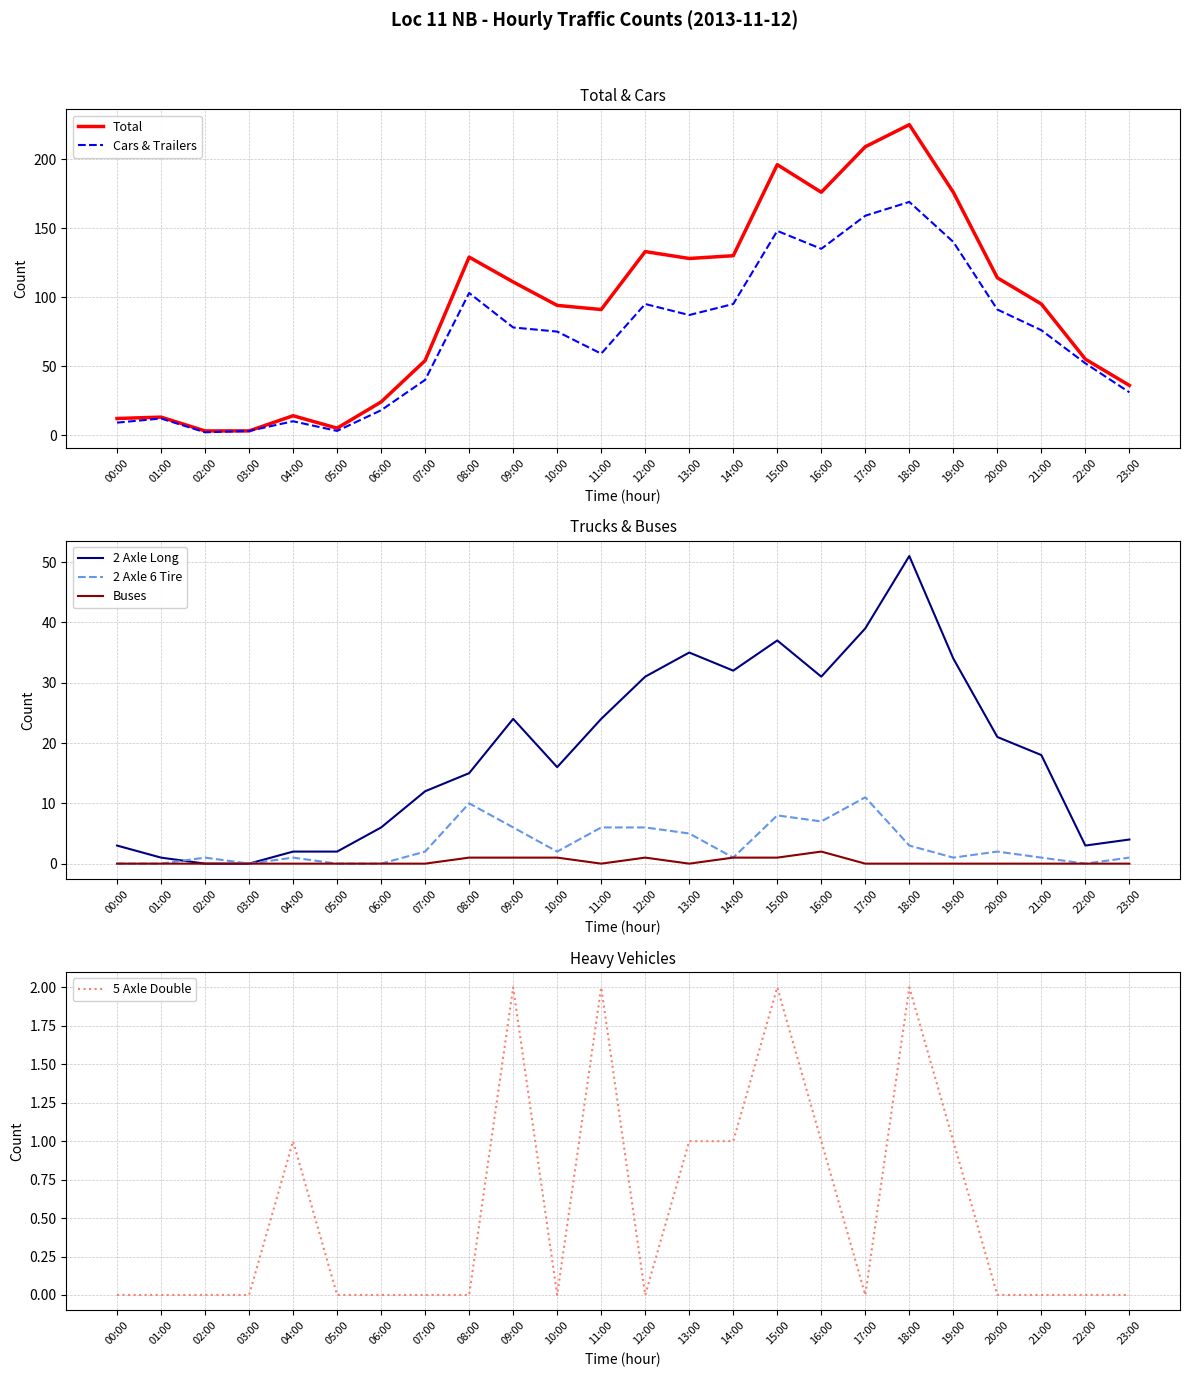

What are all the series names shown in the legend?

Total, Cars & Trailers, 2 Axle Long, 2 Axle 6 Tire, Buses, 5 Axle Double